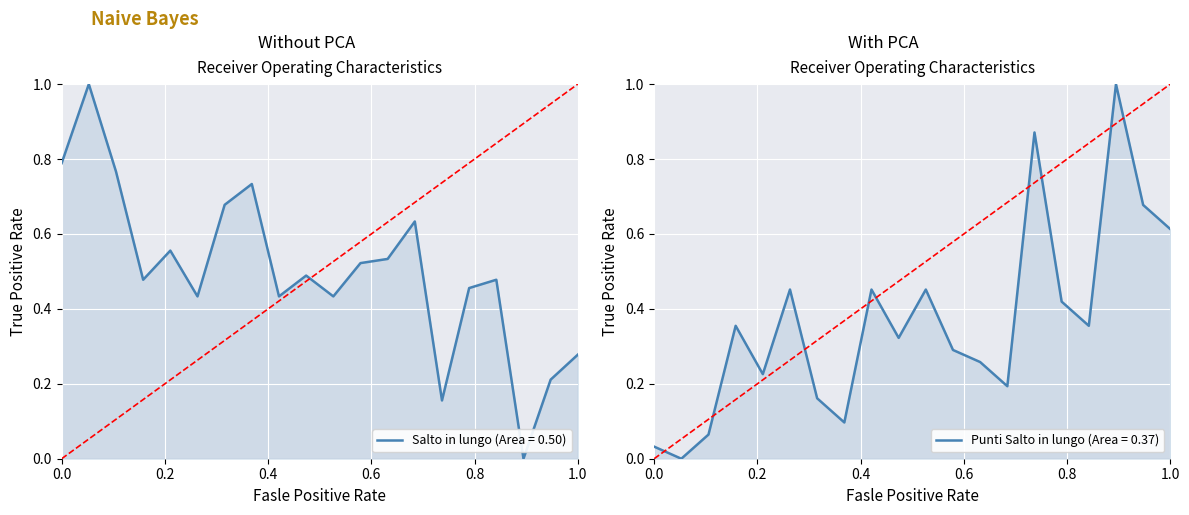

How many intersections are there between Salto in lungo and Punti Salto in lungo?

9